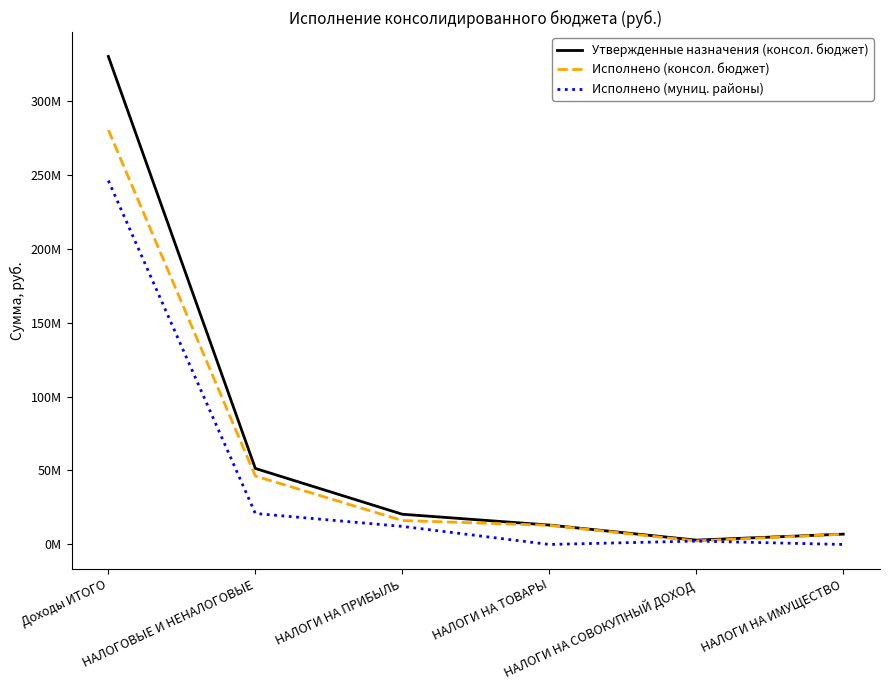

Which category has the lowest value across all series?

НАЛОГИ НА ТОВАРЫ